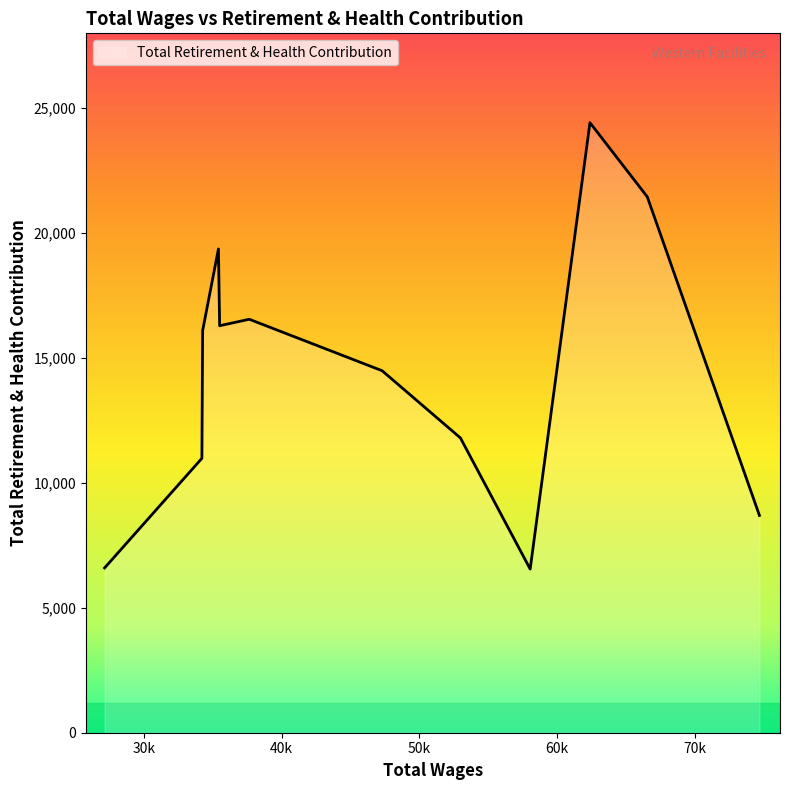

What is the difference between the maximum and minimum values?

17872